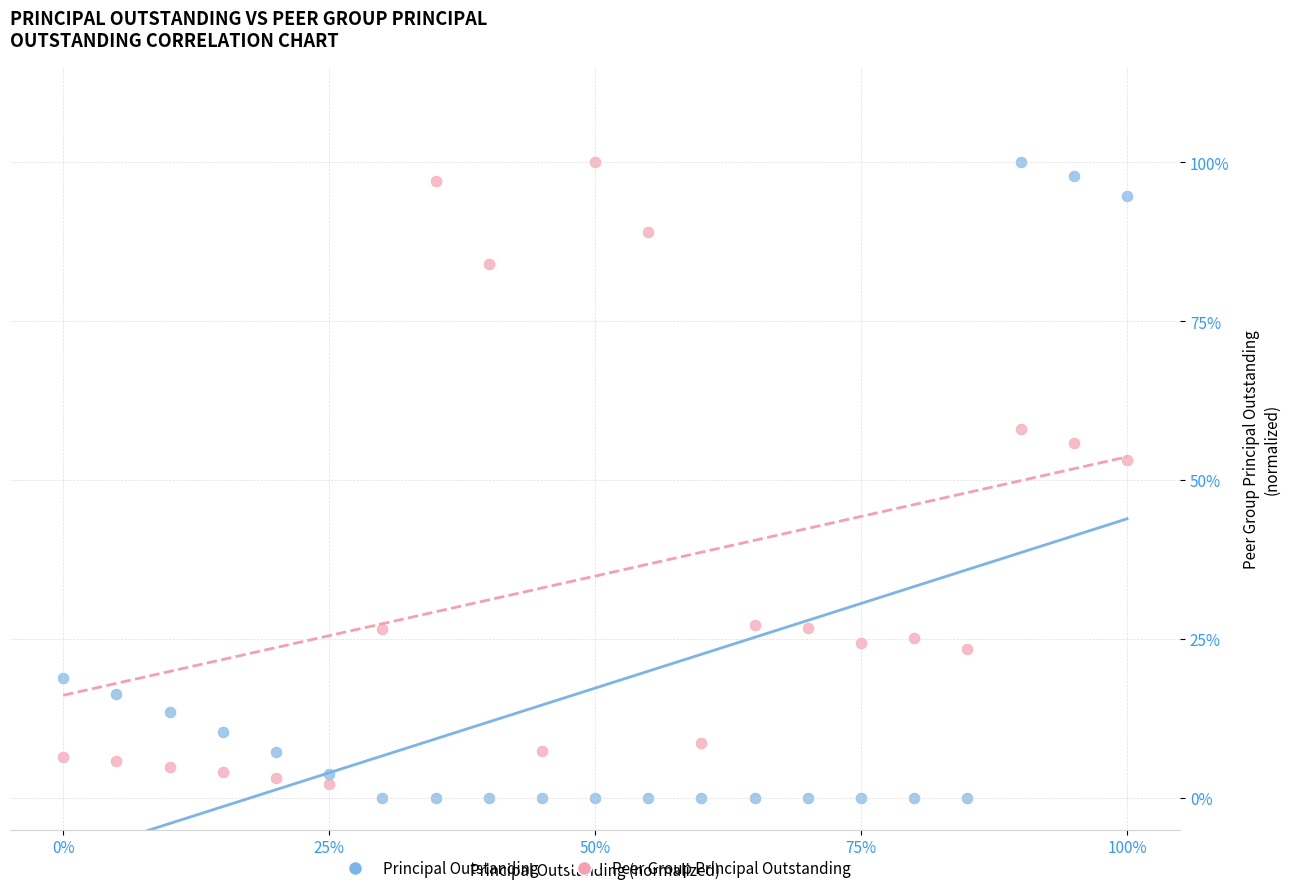

What are all the series names shown in the legend?

Principal Outstanding, Peer Group Principal Outstanding